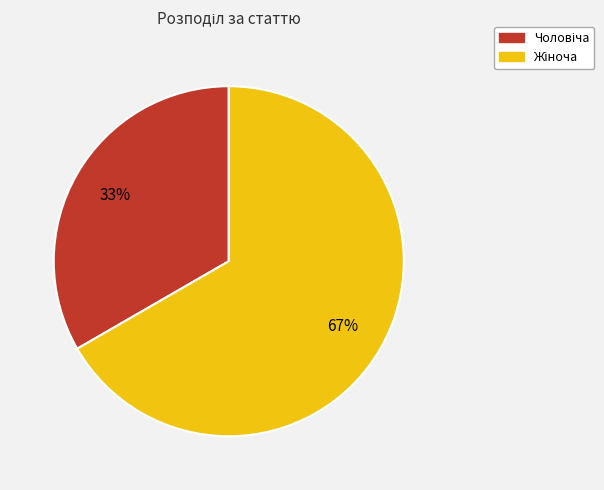

To the nearest percent, what is the average slice percentage?

50%